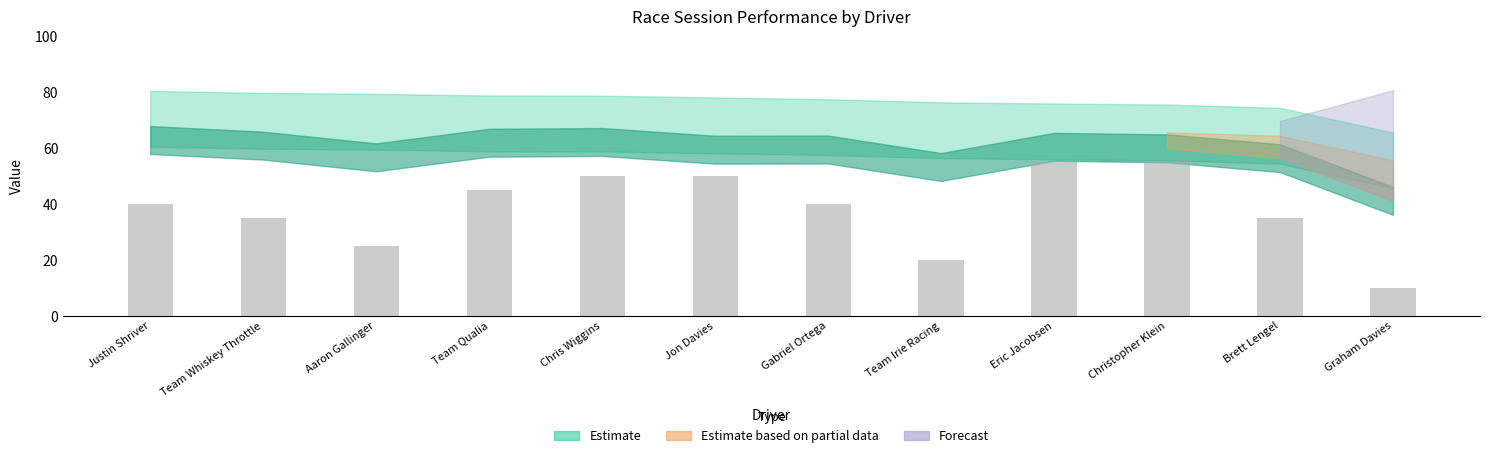

Between Brett Lengel and Team Qualia, which is larger?

Team Qualia